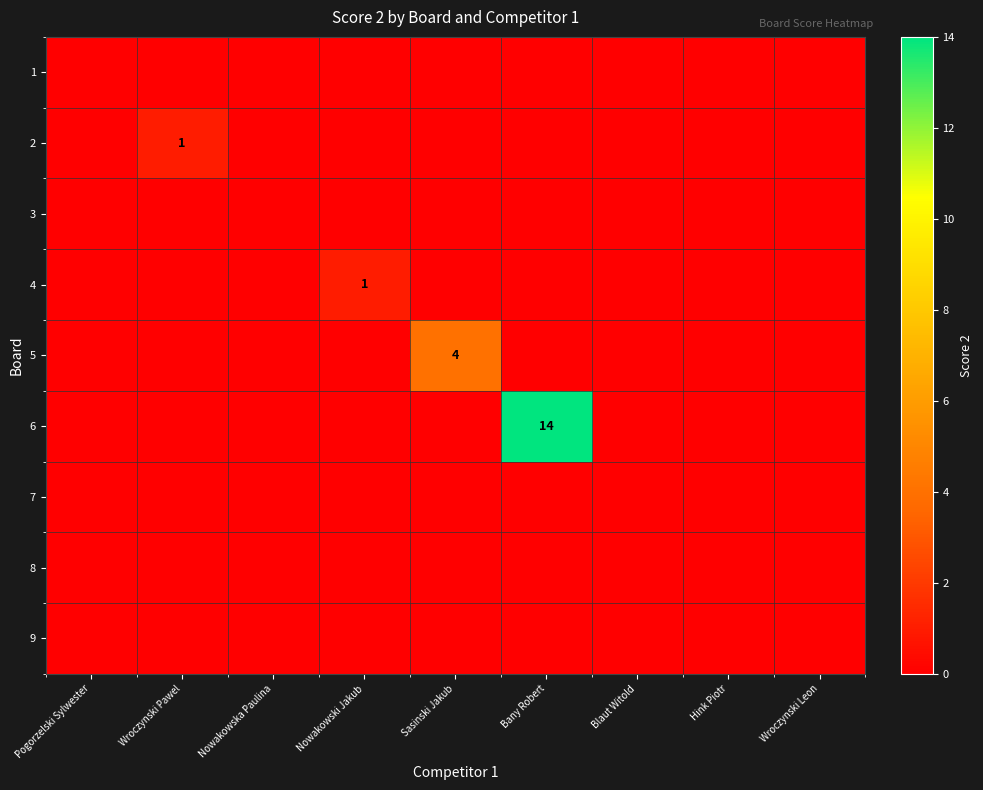

What is the difference between the maximum and minimum values in the 2 series?

1